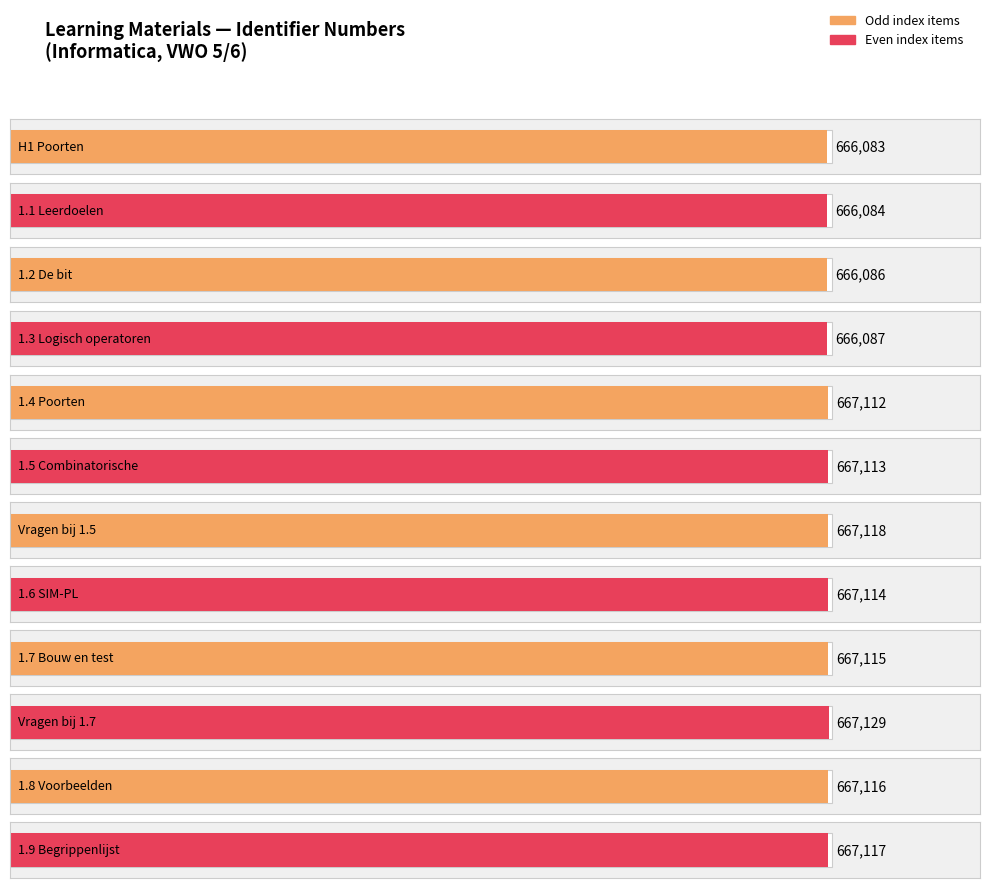

List the labels in order of value, largest first.

Vragen bij 1.7, Vragen bij 1.5, 1.9 Begrippenlijst, 1.8 Voorbeelden, 1.7 Bouw en test, 1.6 SIM-PL, 1.5 Combinatorische, 1.4 Poorten, 1.3 Logisch operatoren, 1.2 De bit, 1.1 Leerdoelen, H1 Poorten